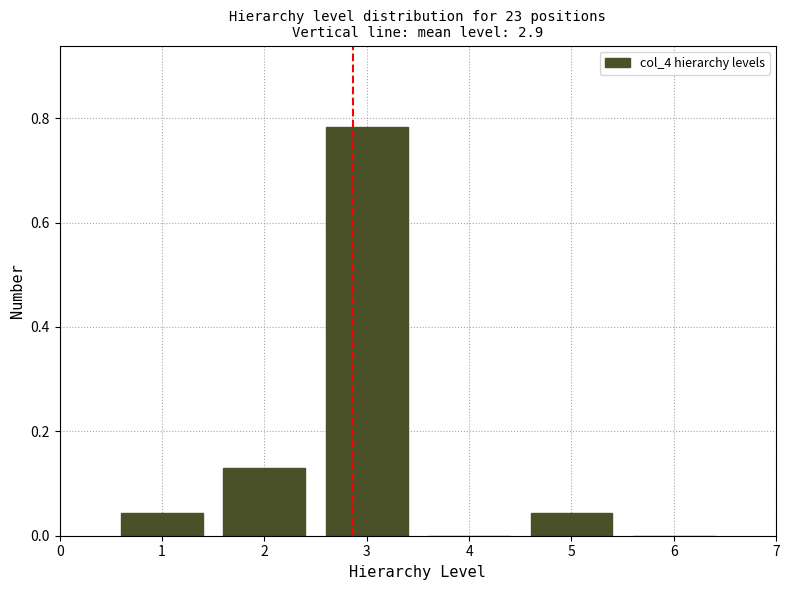

Which range on the x-axis has the tallest bar?

2.5 to 3.5